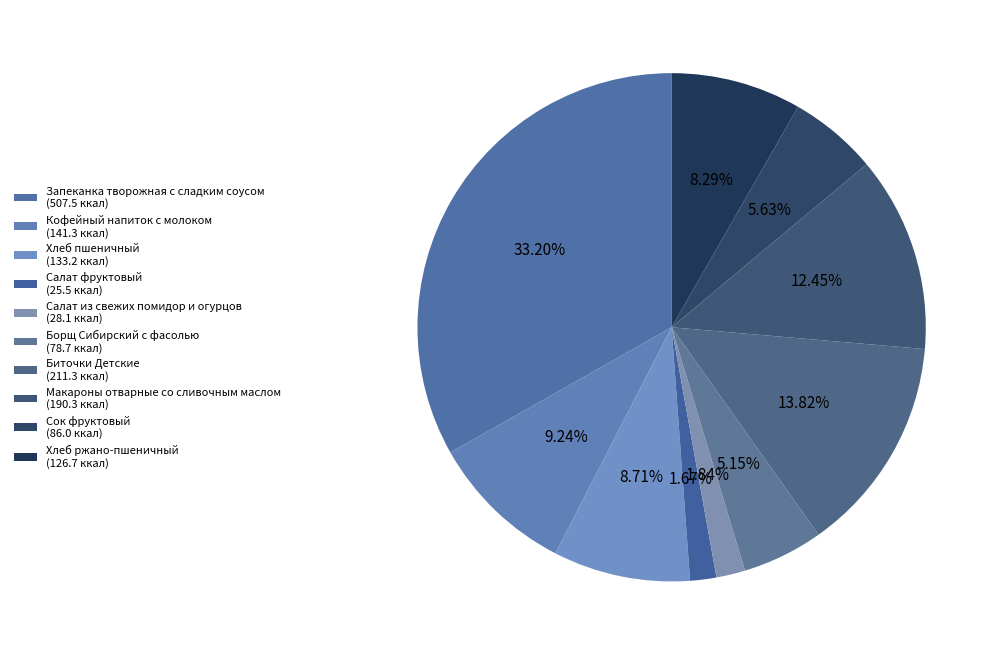

How many segments does this pie chart have?

10